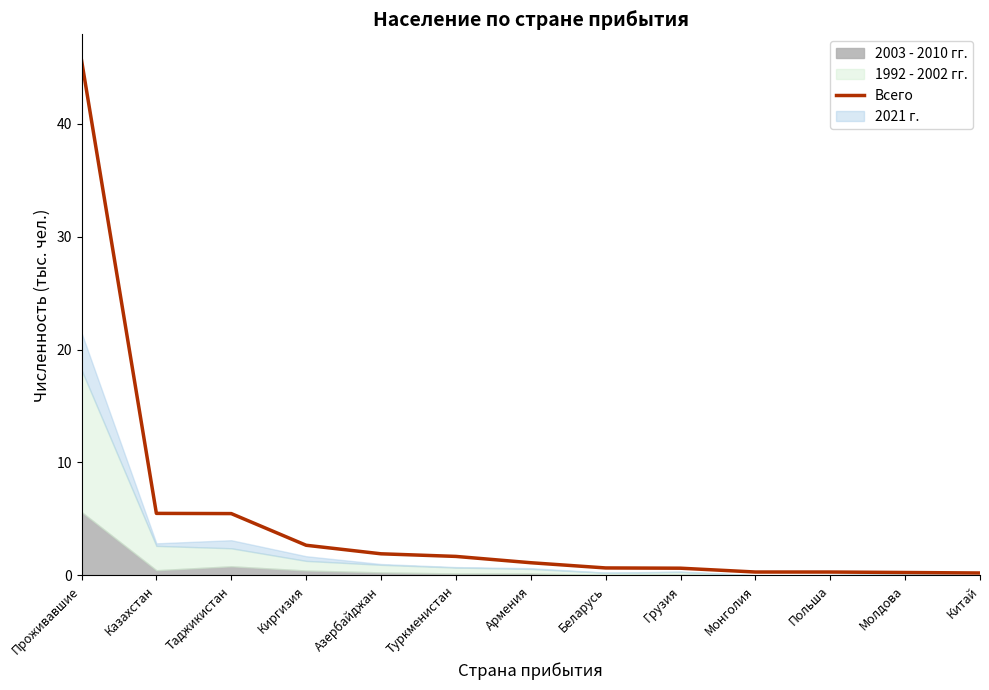

Reading left to right, extract all data points from this chart.

45.6	5.5	5.5	2.7	1.9	1.7	1.1	0.7	0.6	0.3	0.3	0.3	0.2